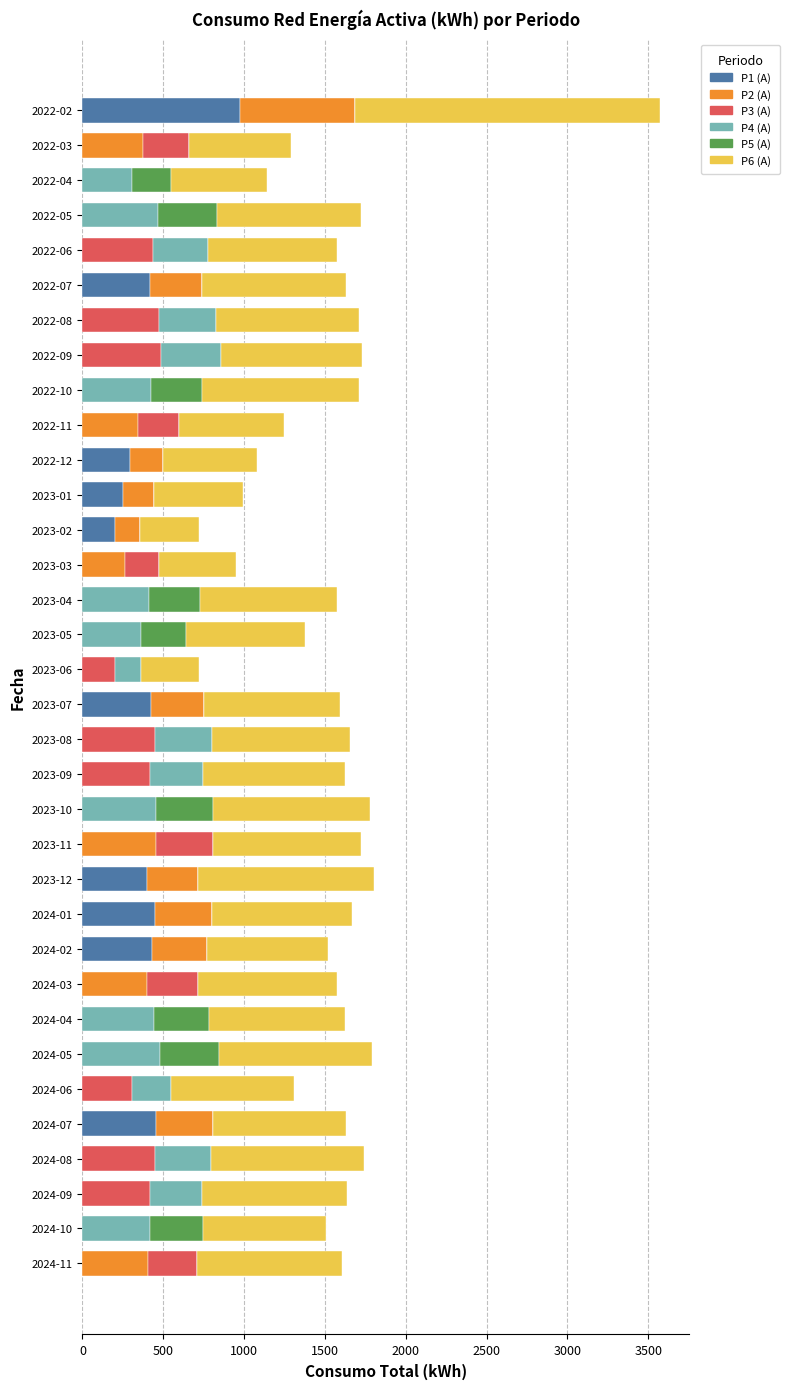

Which category has the highest value in the P1 (A) series?

2022-02